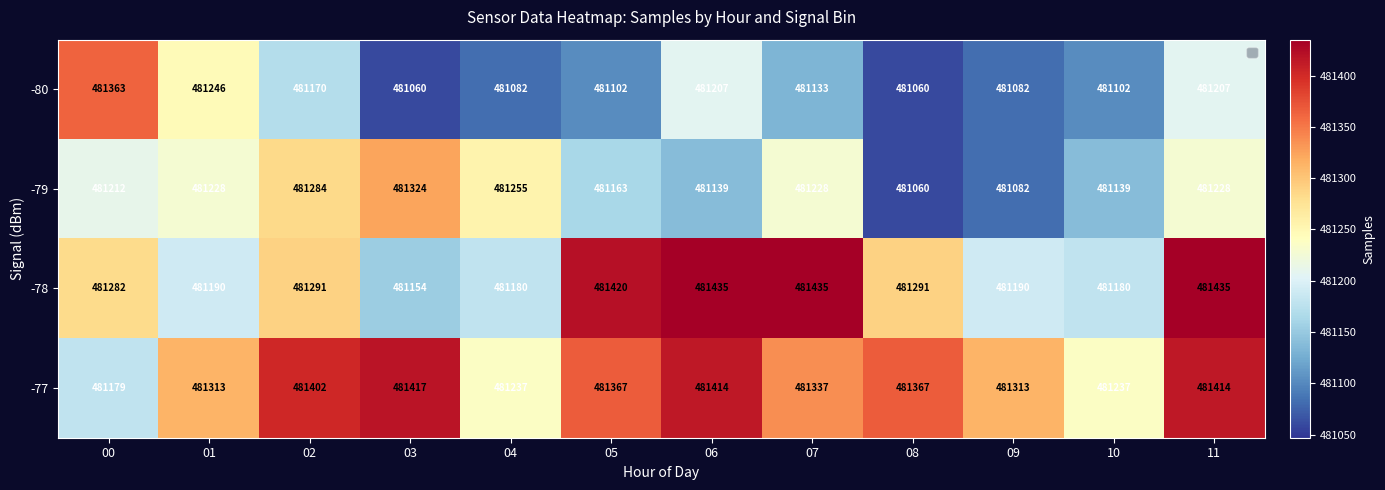

Which series has the largest range (max minus min)?

-80